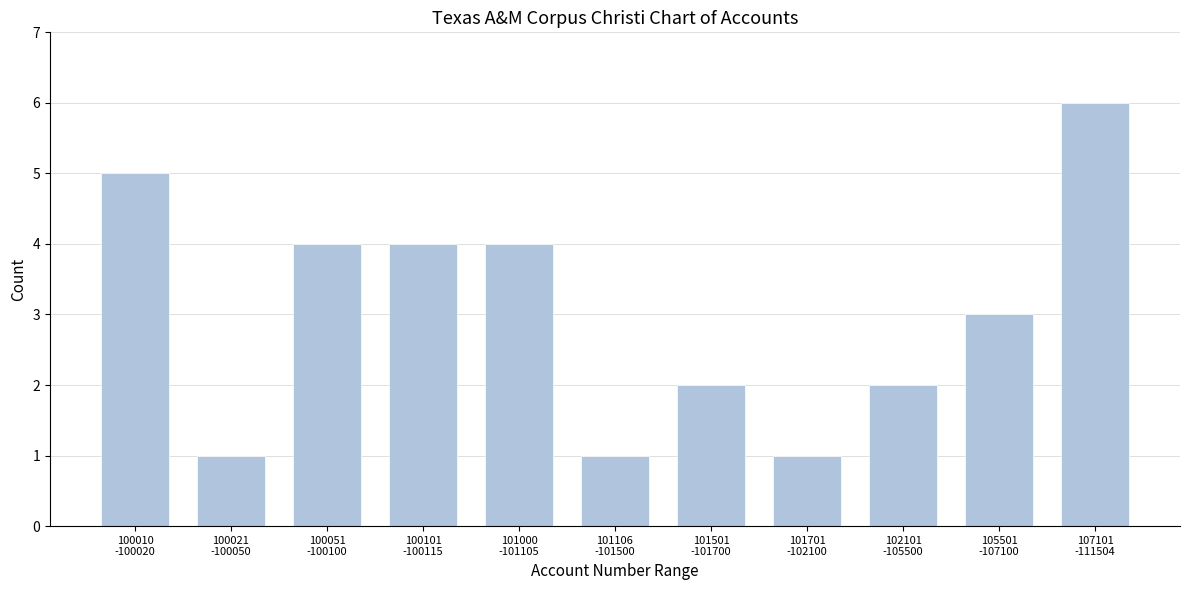

Reading left to right, transcribe all the data shown in this chart.

5	1	4	4	4	1	2	1	2	3	6